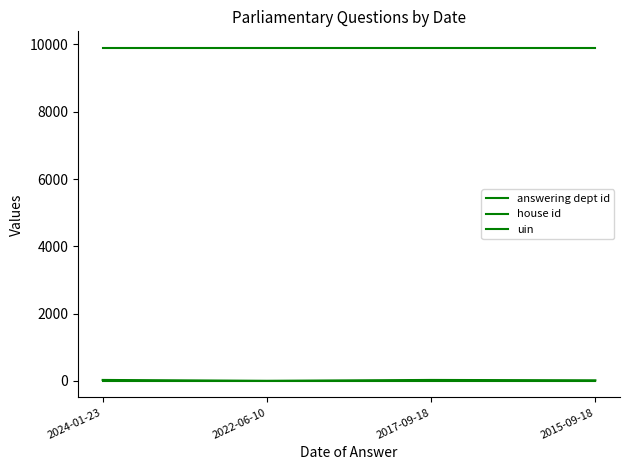

Reading right to left, transcribe all the data shown in this chart.

answering dept id: 16	27	1	27
house id: 1	1	1	1
uin: 9895	9895	9895	9895